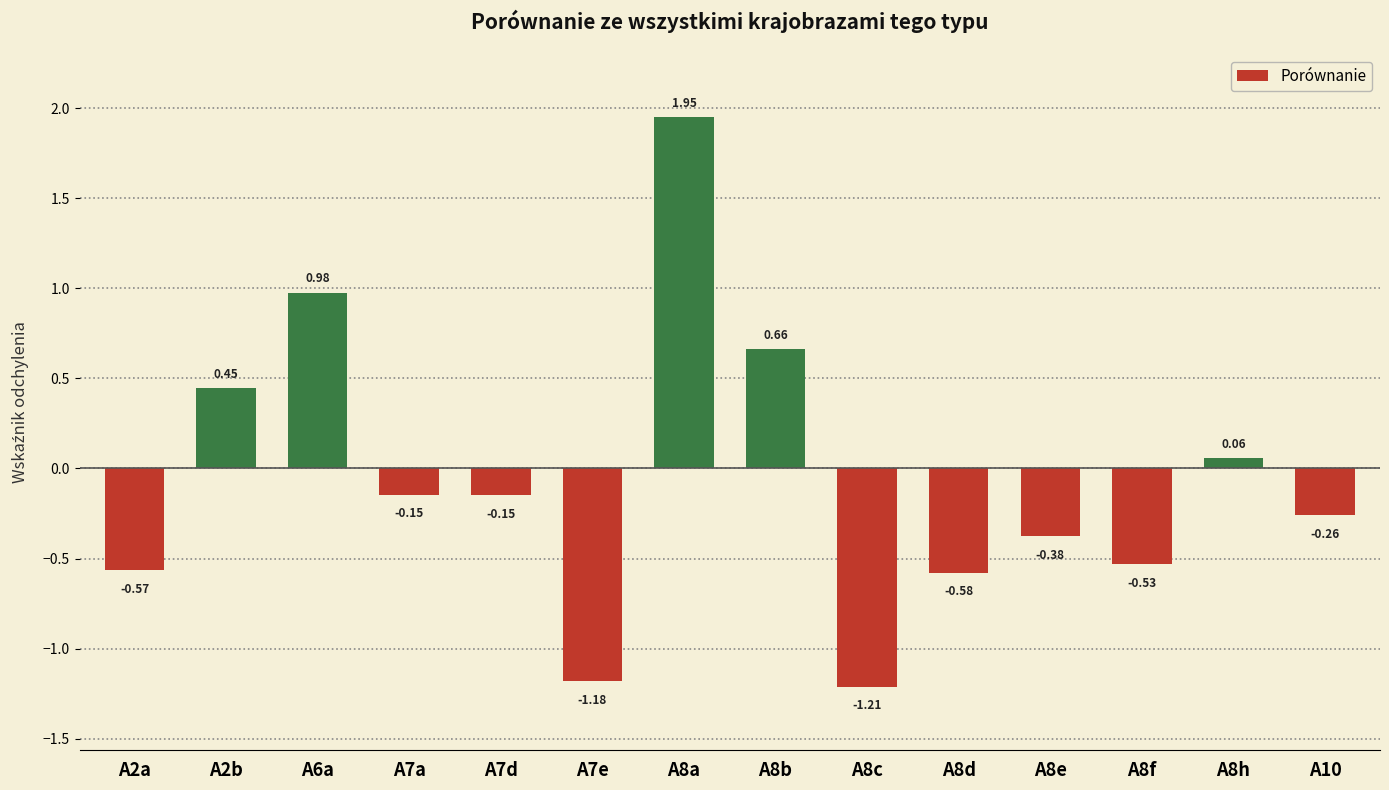

What is the change in value from A2a to A8e?

+0.2